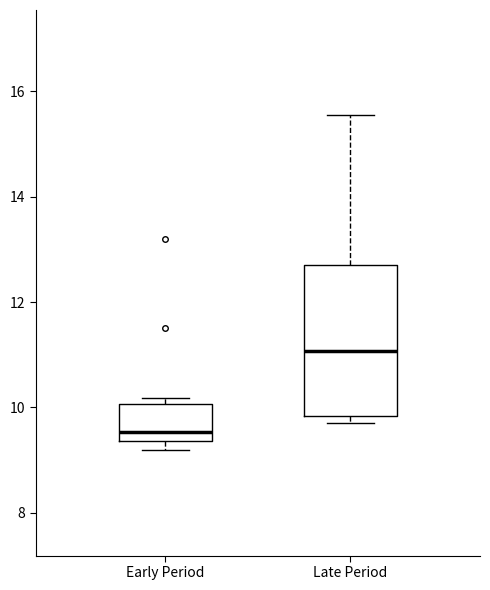

Which box's median line is the highest?

Late Period